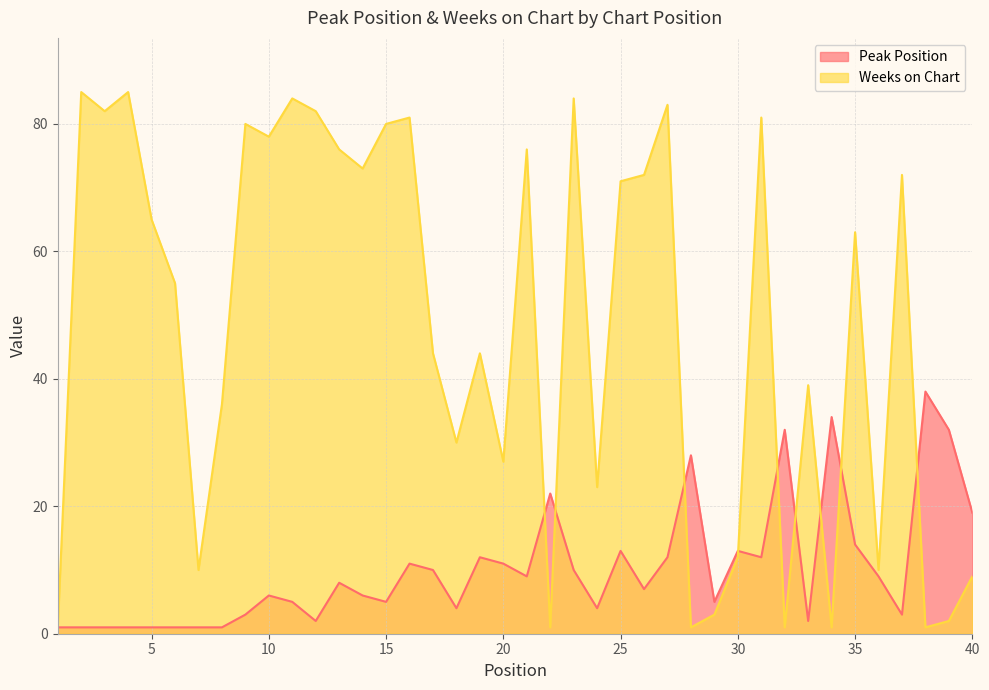

Where do Weeks on Chart and Peak Position first cross each other?

21 and 22